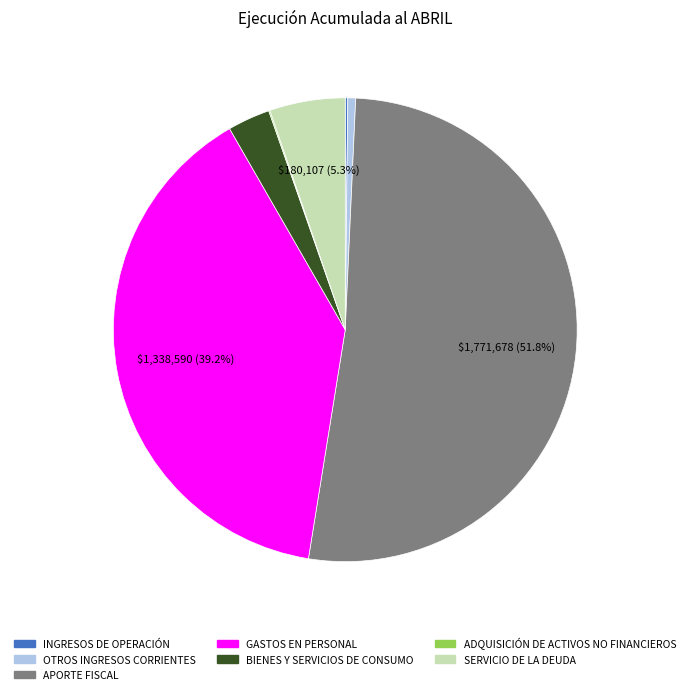

Between SERVICIO DE LA DEUDA and GASTOS EN PERSONAL, which is larger?

GASTOS EN PERSONAL